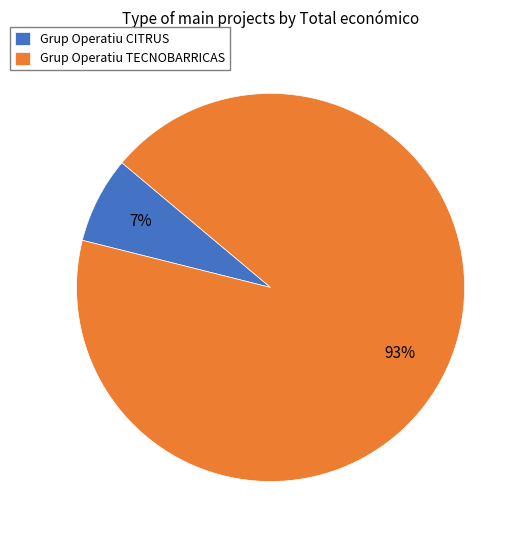

How many segments does this pie chart have?

2